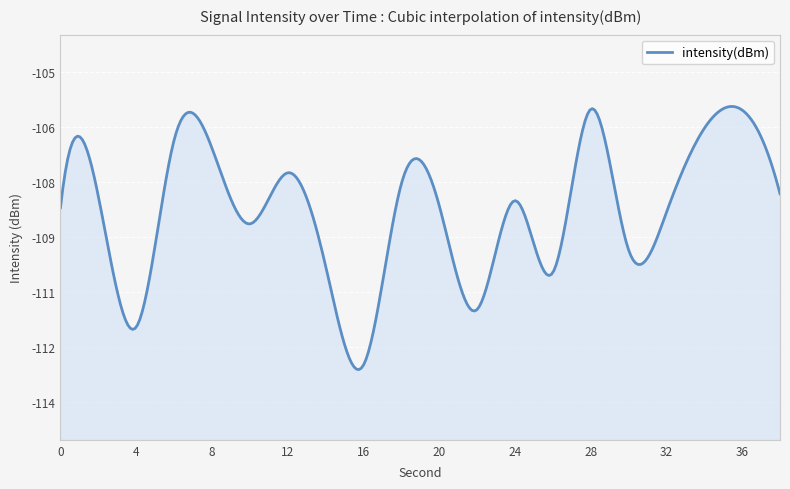

Between 2 and 12, which is larger?

12